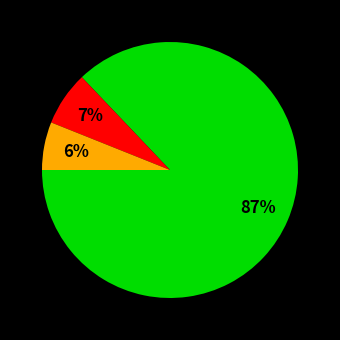

To the nearest percent, what is the average slice percentage?

33%